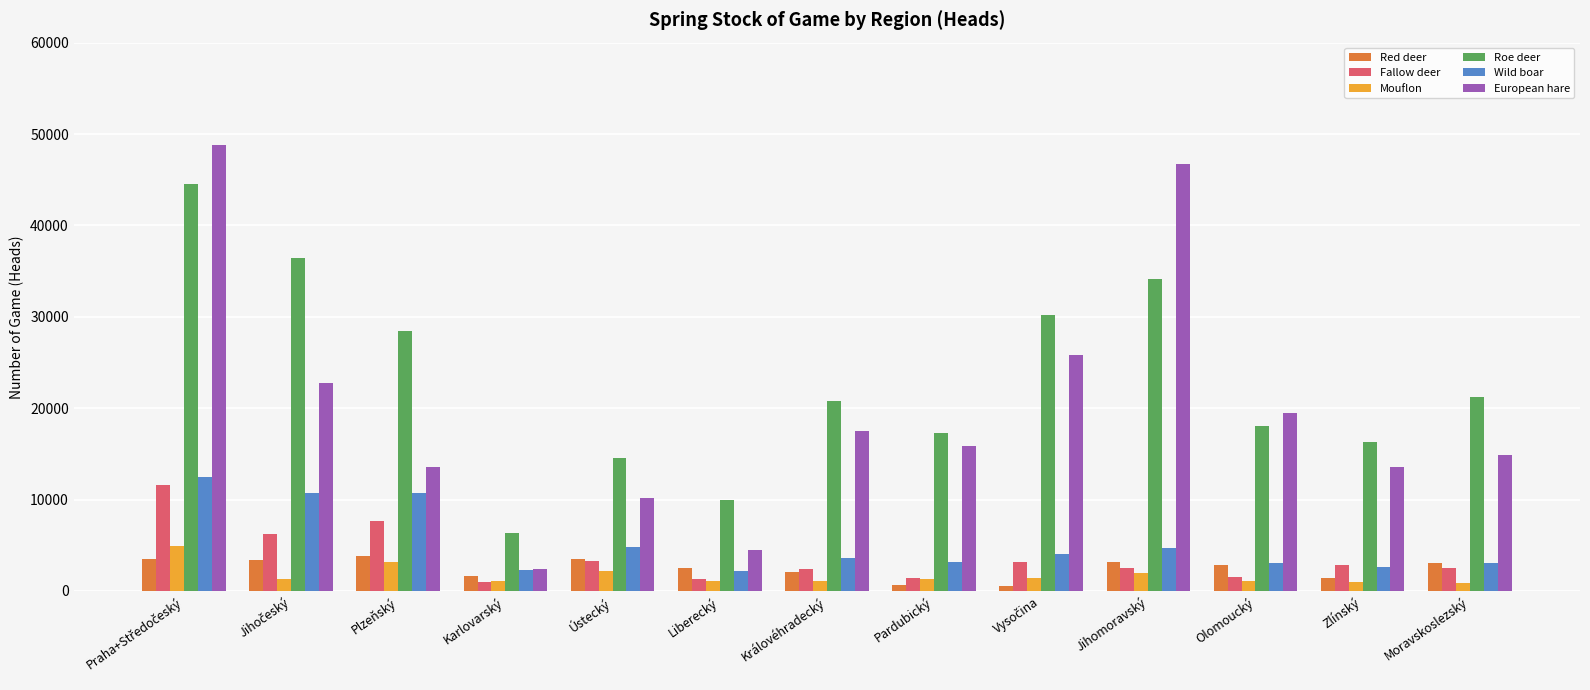

Which series has the largest total across all categories?

Roe deer